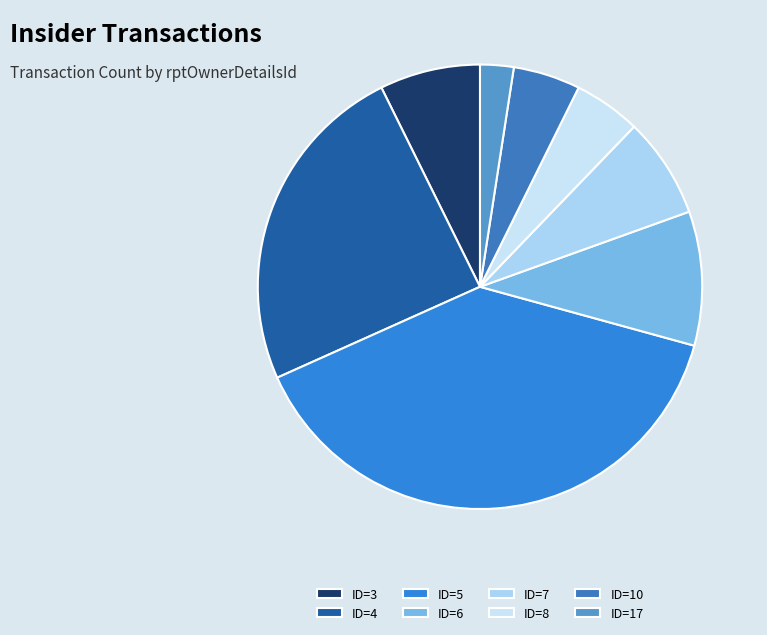

Is there a majority slice in this chart?

No